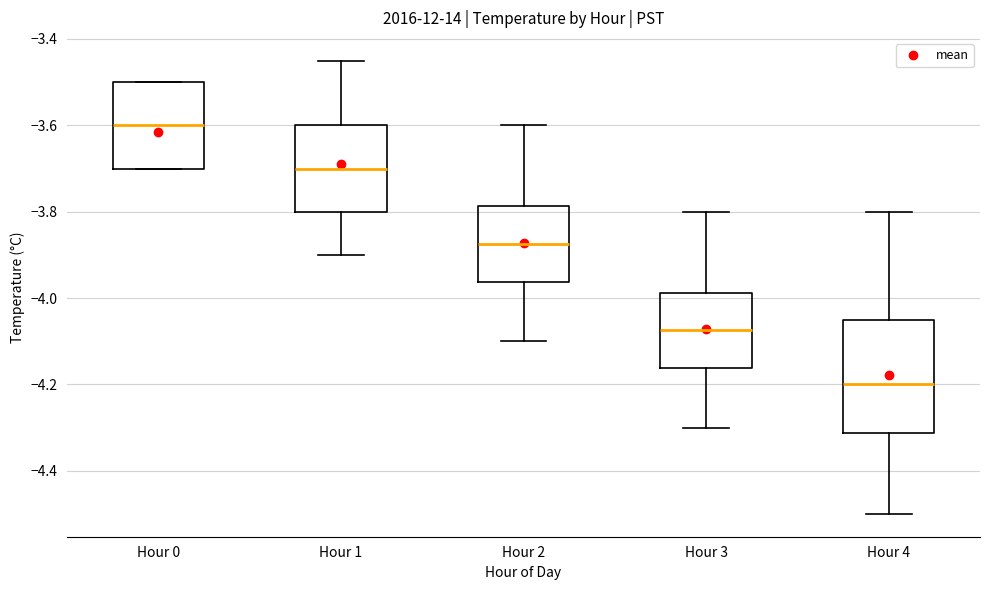

Reading left to right, read every box against the y-axis: the position of its median line, the range the box covers, and the ends of its whiskers. The values are not printed on the chart, so give them approximately, as read against the axis.

Hour 0: median -3.60, box -3.70 to -3.50, whiskers -3.70 to -3.50
Hour 1: median -3.70, box -3.80 to -3.60, whiskers -3.90 to -3.44
Hour 2: median -3.88, box -3.96 to -3.78, whiskers -4.10 to -3.60
Hour 3: median -4.08, box -4.16 to -3.98, whiskers -4.30 to -3.80
Hour 4: median -4.20, box -4.32 to -4.04, whiskers -4.50 to -3.80